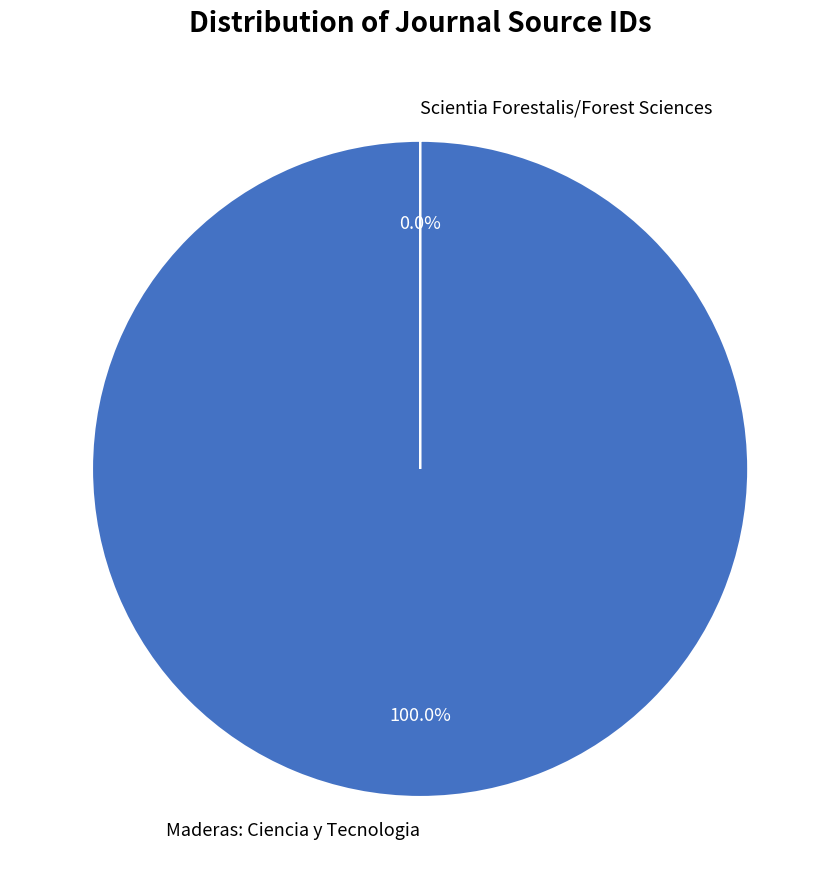

Which category has the biggest portion of the pie?

Maderas: Ciencia y Tecnologia